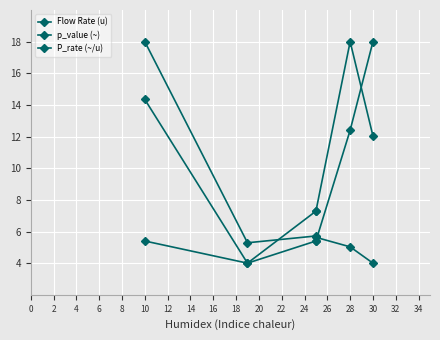

How many intersections are there between P_rate (~/u) and p_value (~)?

1